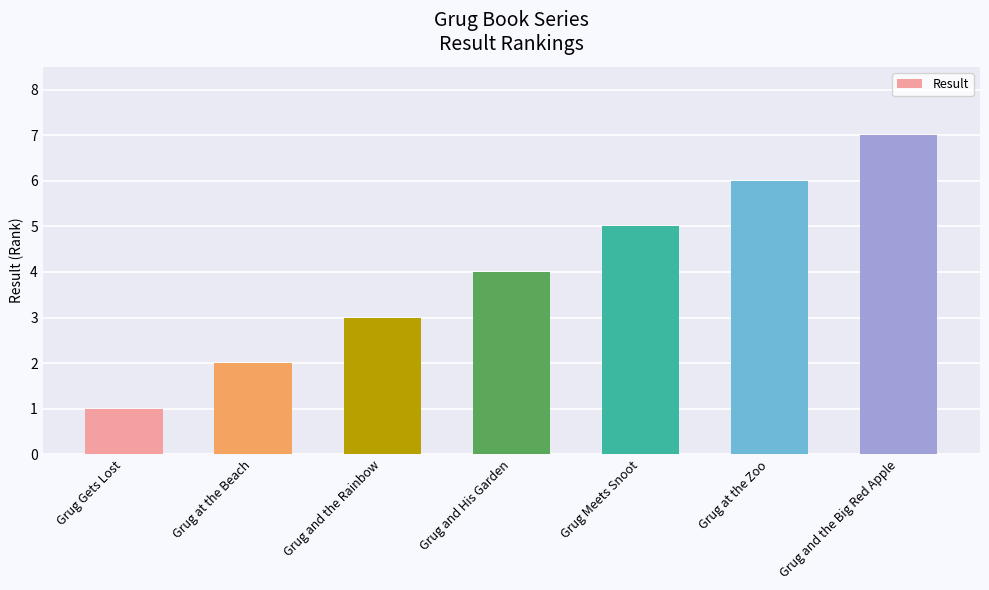

Count the values in the range 2 to 6.

5